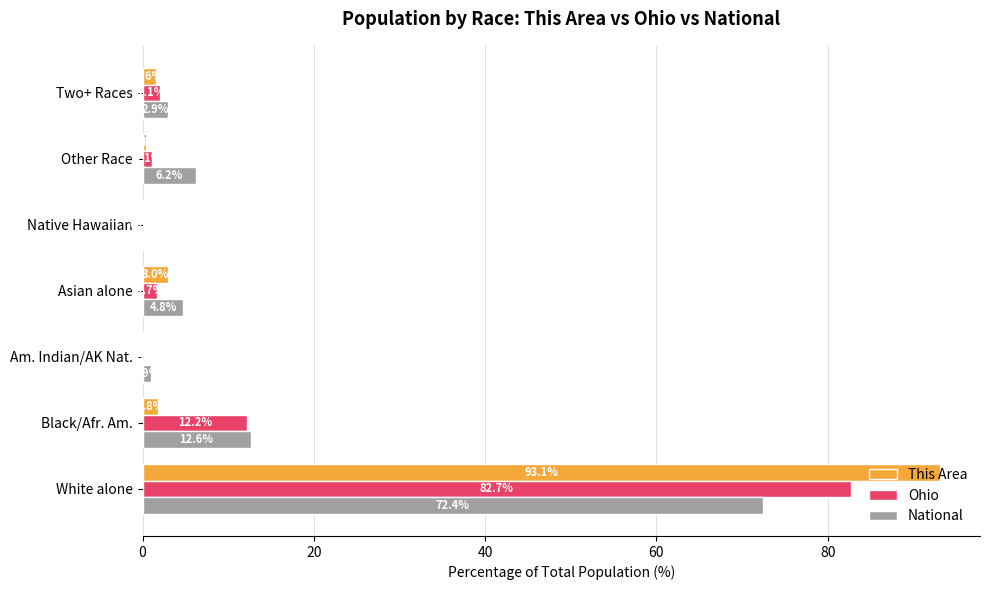

Which series has the widest spread of values?

This Area